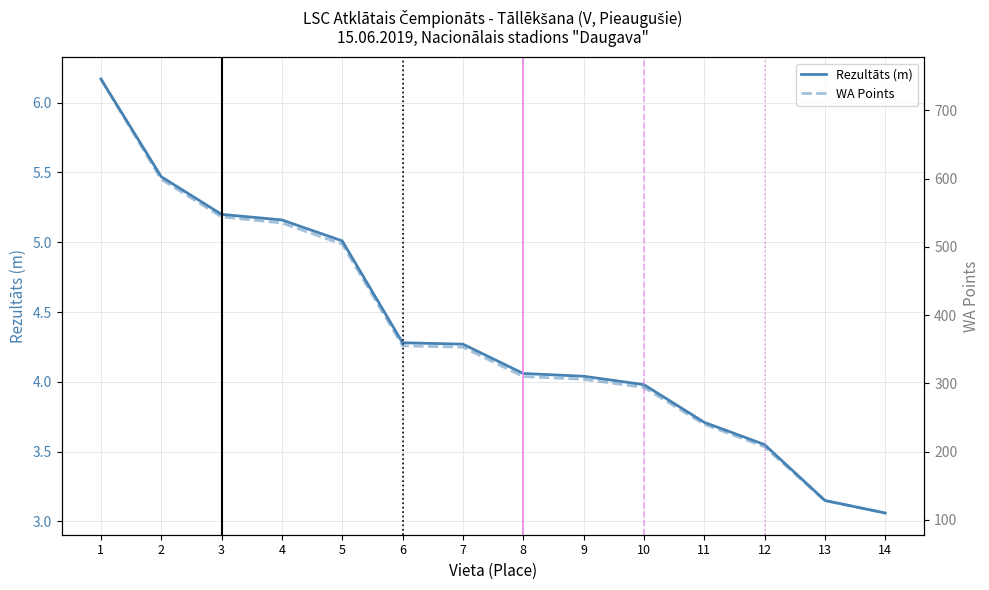

What is the difference between the WA Points values at 13 and 12?

79.0